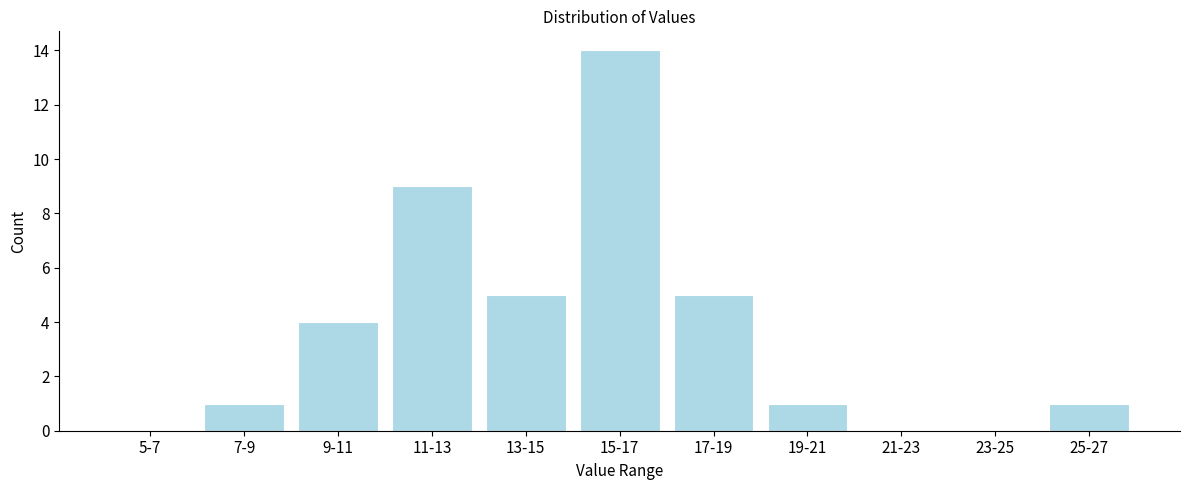

Reading left to right, extract all data points from this chart.

5-7=0	7-9=1	9-11=4	11-13=9	13-15=5	15-17=14	17-19=5	19-21=1	21-23=0	23-25=0	25-27=1